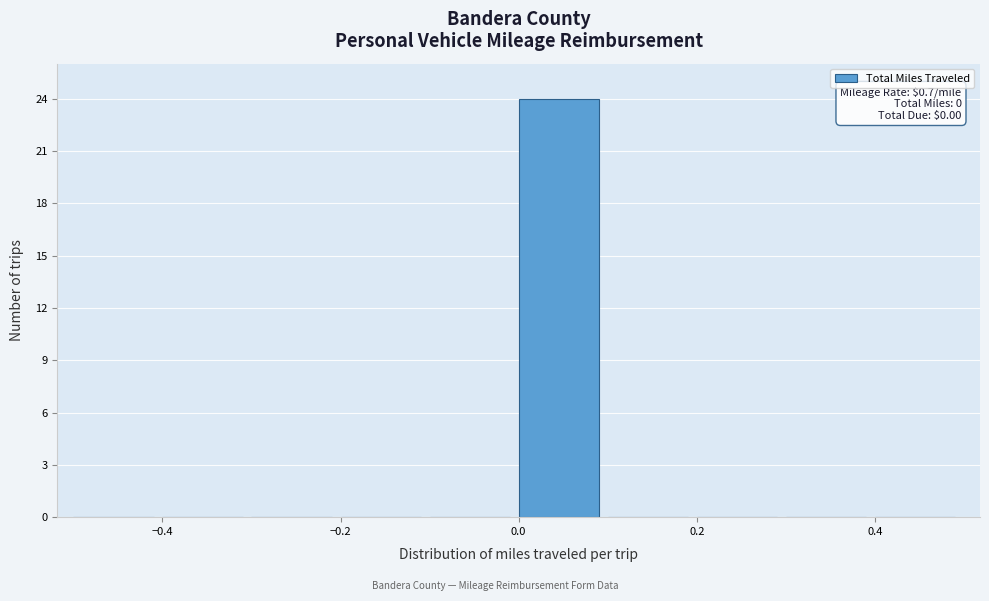

Over which range of the x-axis is the bar tallest?

0.0 to 0.1